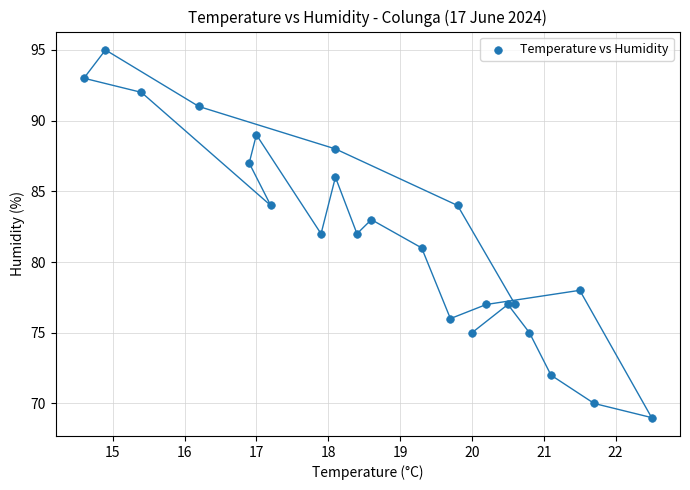

What is the range of Y values (max minus min)?

26